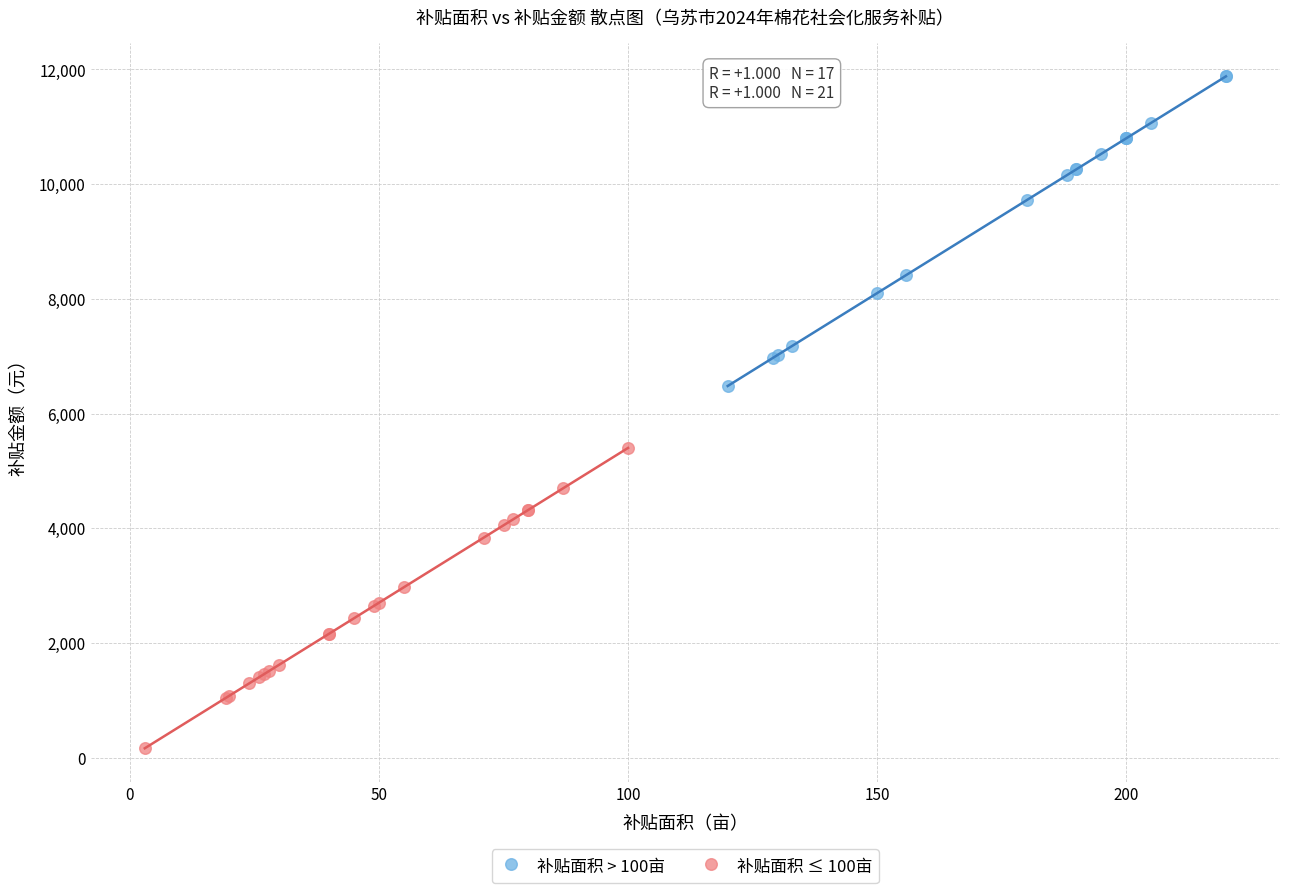

Which series has the largest Y range (max minus min)?

补贴面积 > 100亩